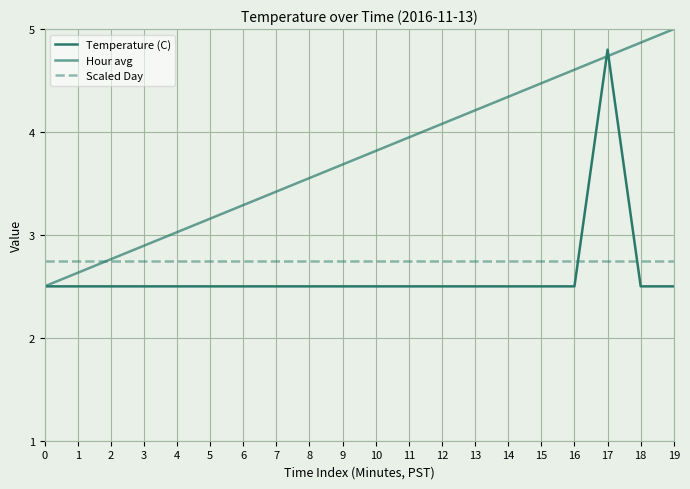

How many lines are shown in the chart?

3